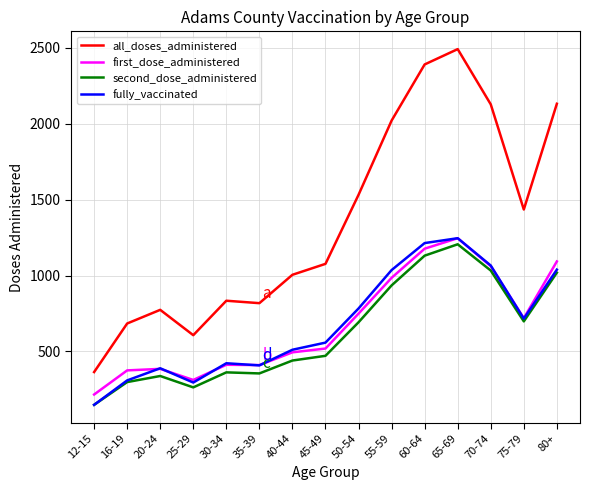

True or false: all_doses_administered and fully_vaccinated cross at least once.

False